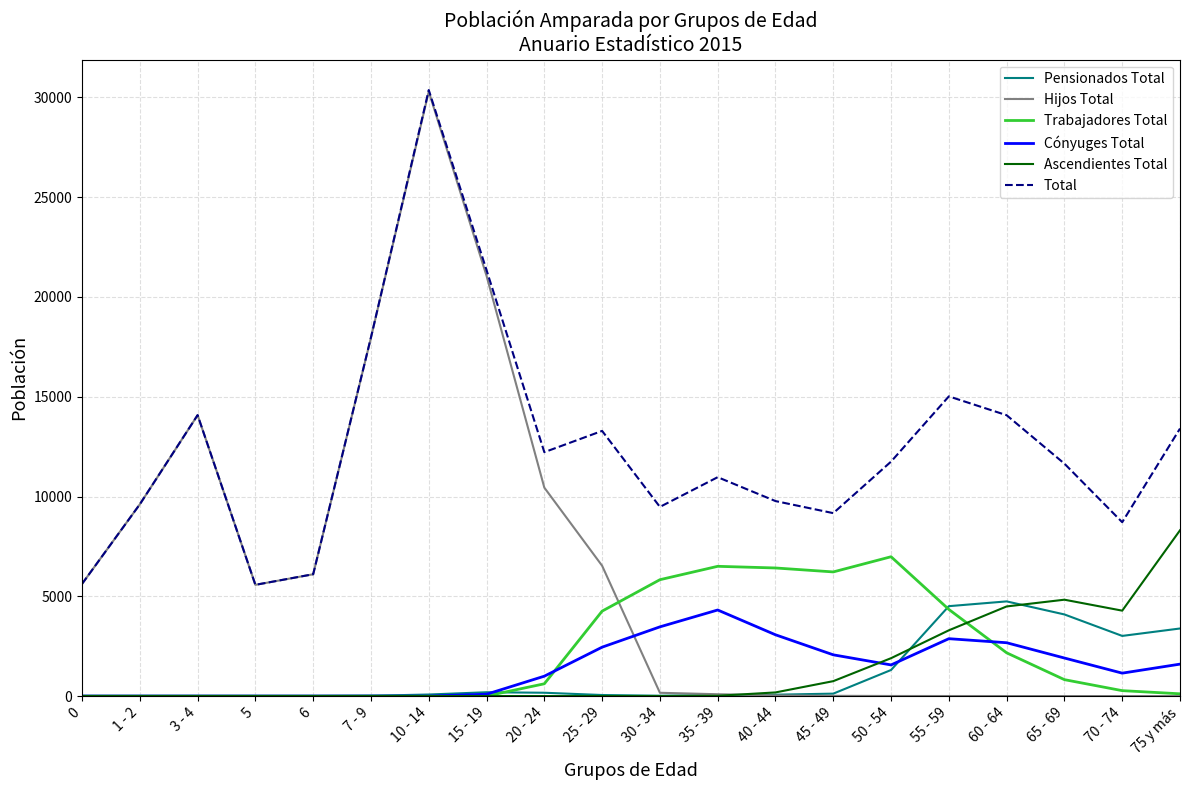

True or false: Total and Cónyuges Total cross at least once.

False